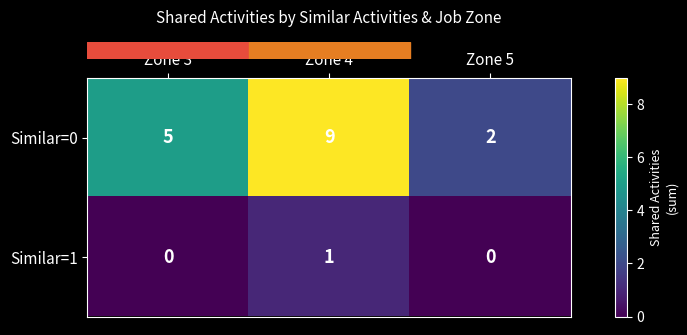

At Zone 3, list the series in order from smallest to largest.

Similar=1, Similar=0